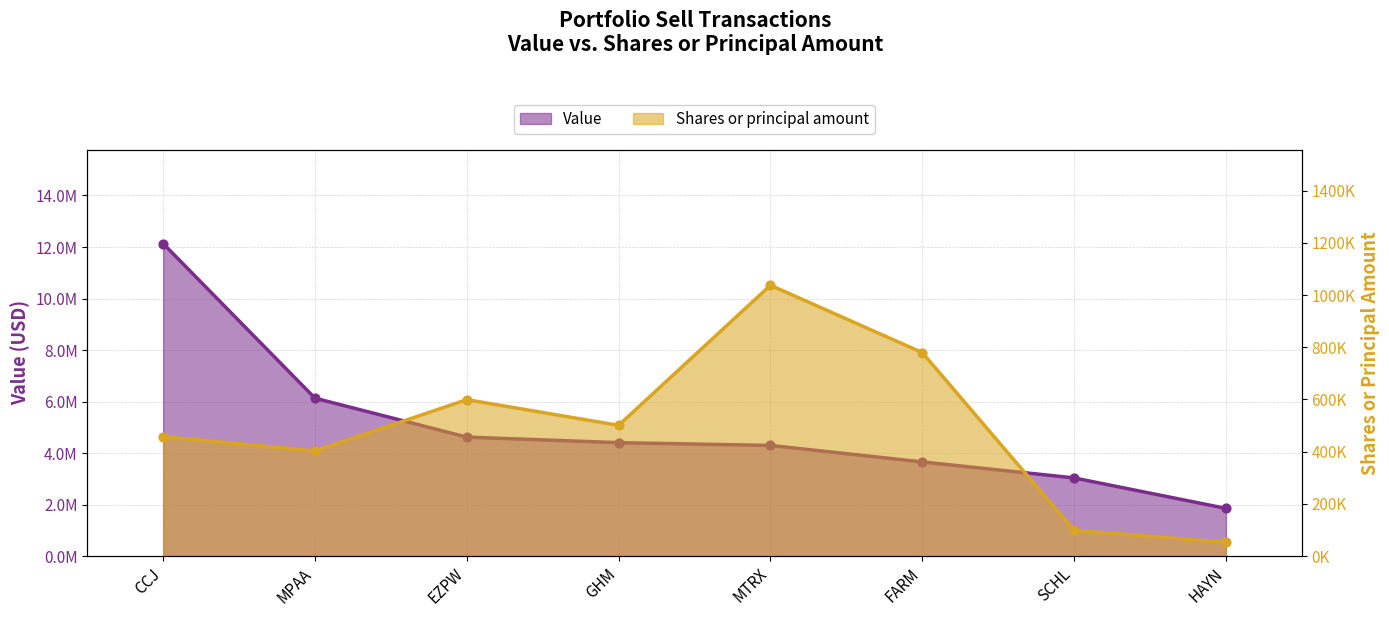

Which series contains the lowest Y value?

Shares or principal amount